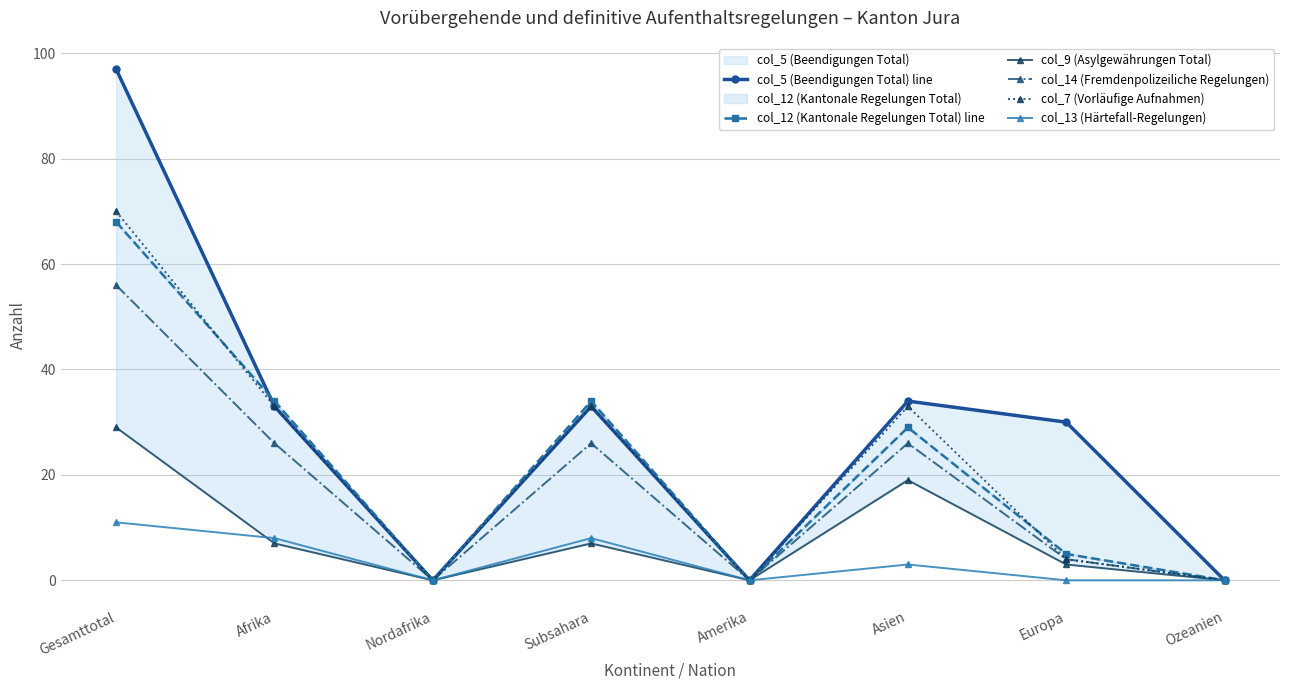

True or false: col_13 (Härtefall-Regelungen) and col_12 (Kantonale Regelungen Total) line cross at least once.

False